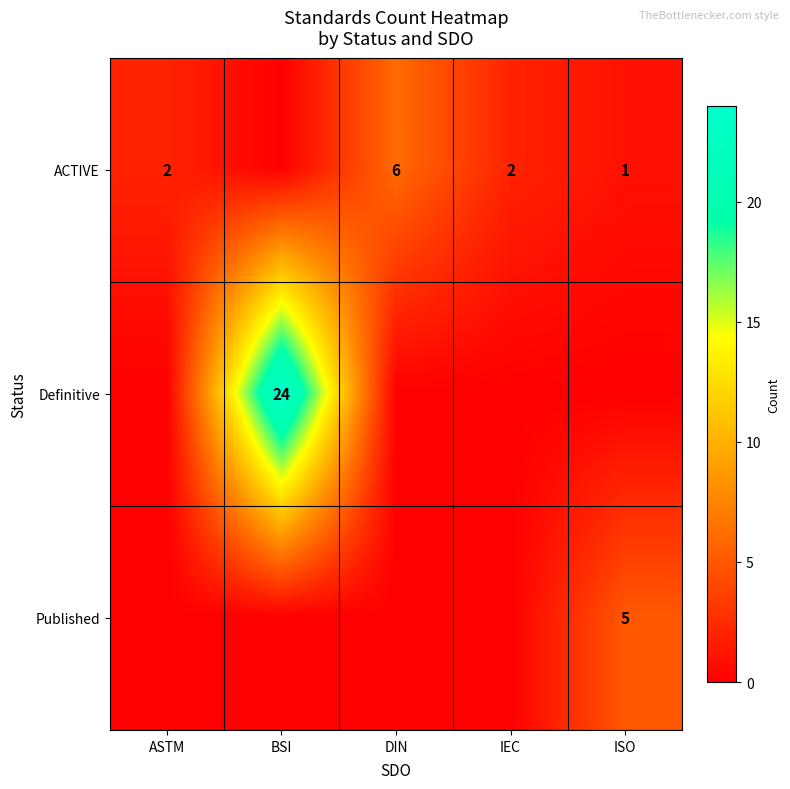

What is the difference between the second highest and second lowest values in the ACTIVE series?

1.0